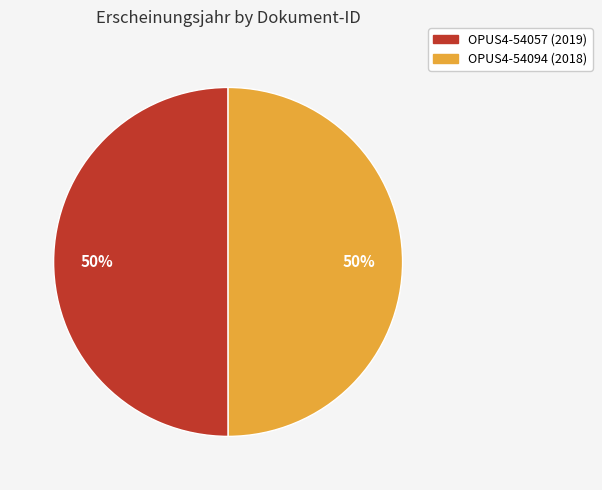

The OPUS4-54094 slice represents 65% of the pie. True or false?

False